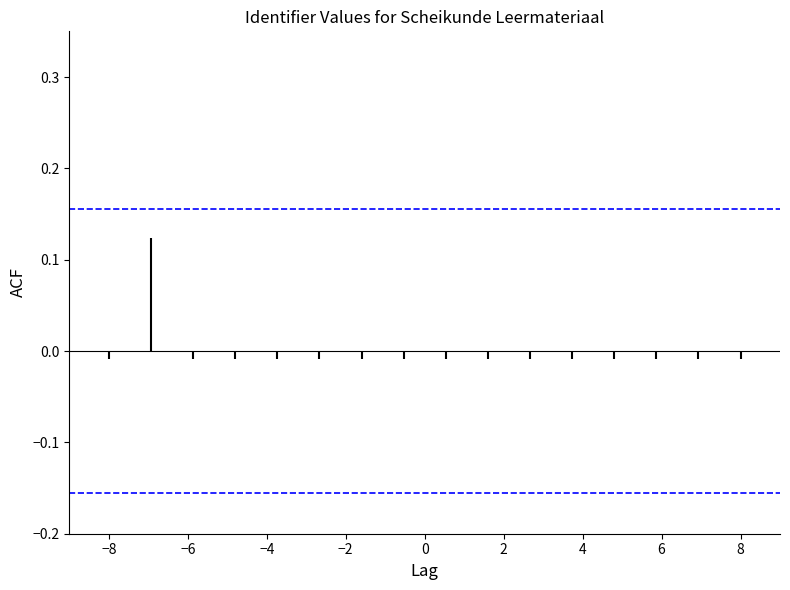

What is the sum of all Confidence interval (+) values?

0.3